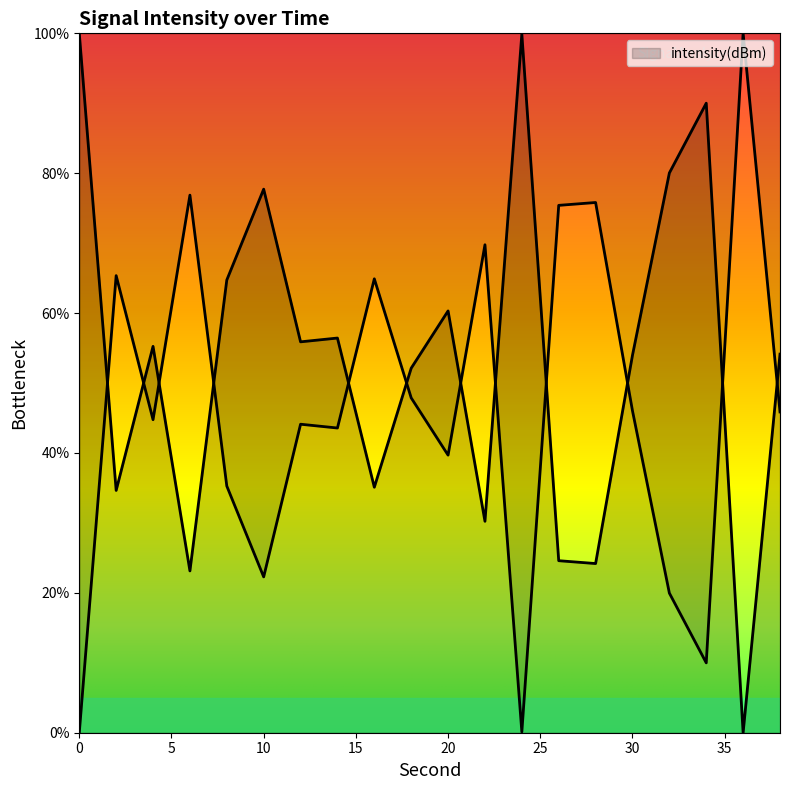

Which label corresponds to the smallest value in the chart?

36